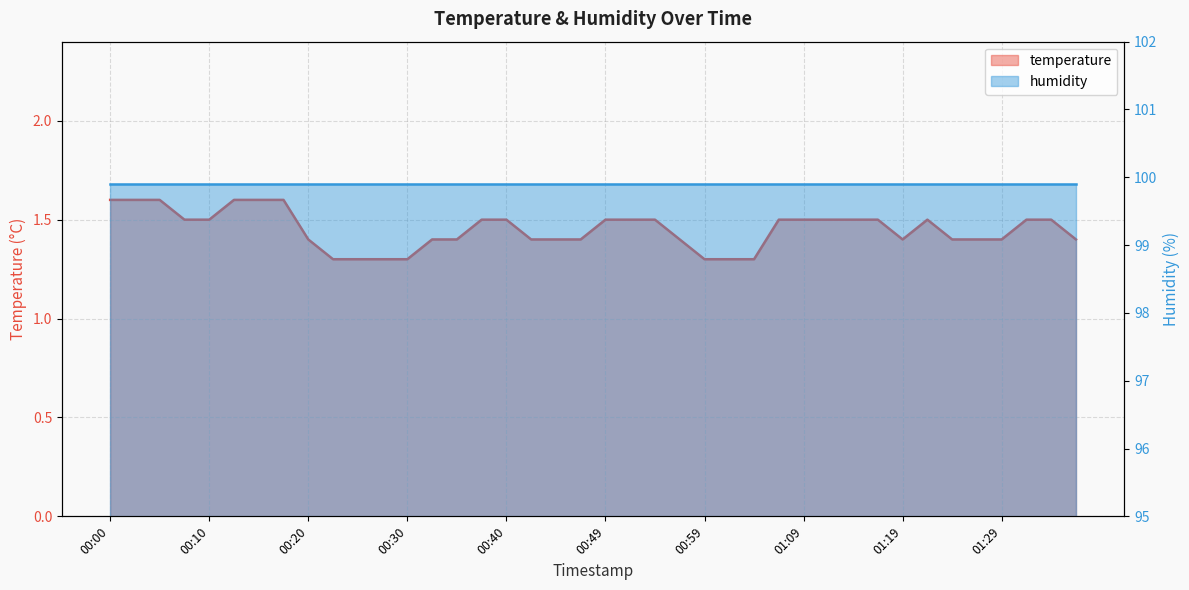

List the labels in order of value, largest first.

00:00, 00:03, 00:05, 00:12, 00:15, 00:17, 00:08, 00:10, 00:37, 00:40, 00:49, 00:52, 00:54, 01:07, 01:09, 01:12, 01:14, 01:17, 01:21, 01:31, 01:34, 00:20, 00:32, 00:35, 00:42, 00:45, 00:47, 00:57, 01:19, 01:24, 01:26, 01:29, 01:36, 00:22, 00:25, 00:27, 00:30, 00:59, 01:02, 01:04